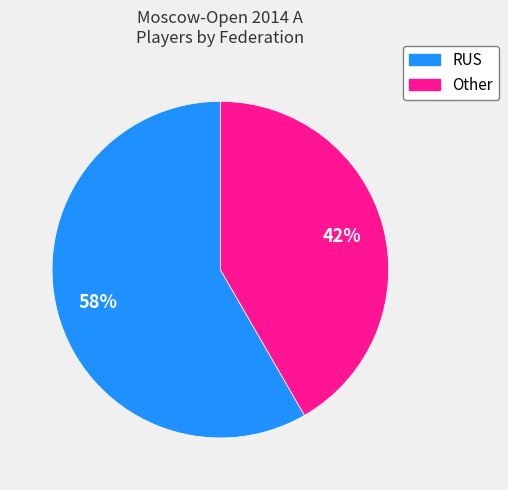

Approximately how many times larger is the value at Other compared to RUS?

0.7